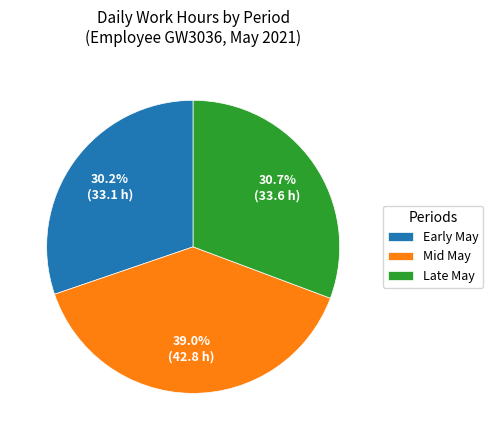

Which slice is the largest?

Mid May